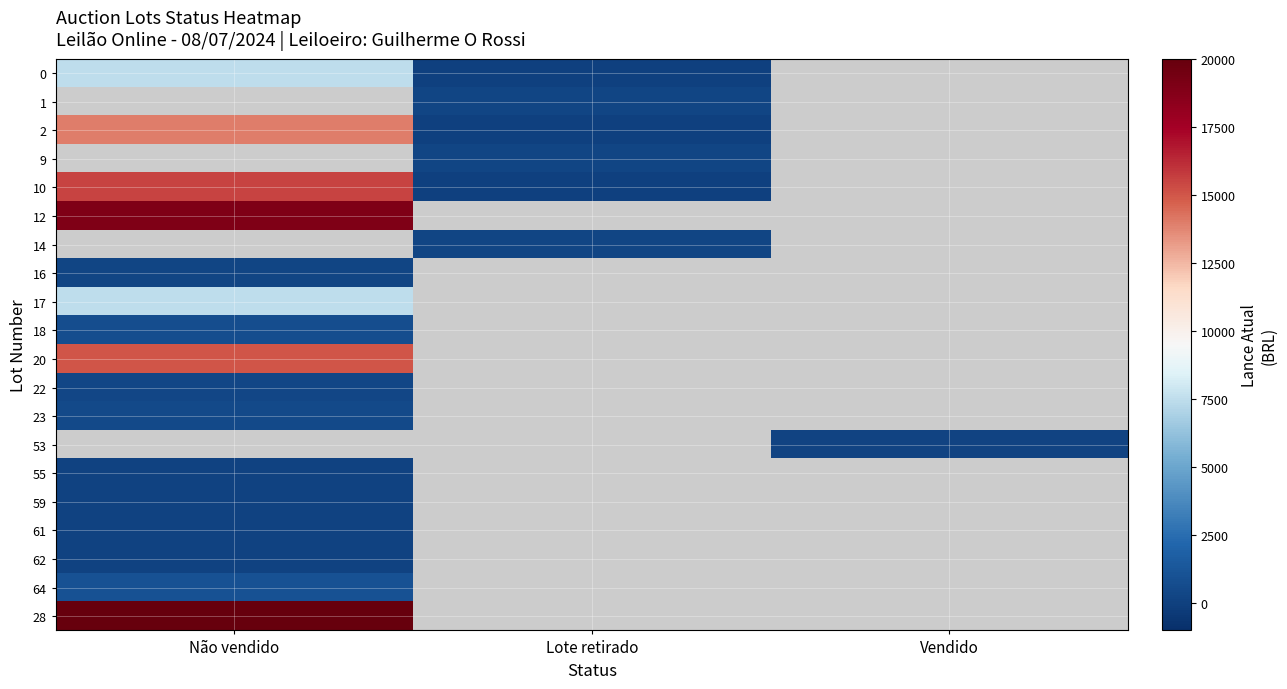

How many distinct data groups are displayed?

20